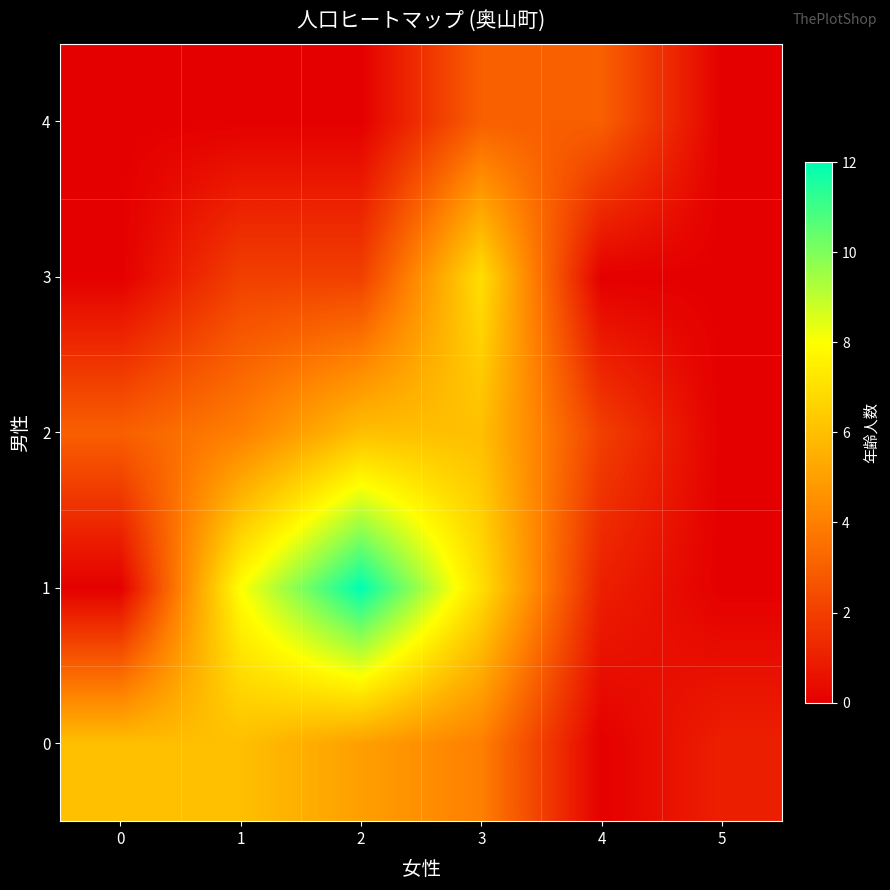

What is the spread (max minus min) of values at 2?

12